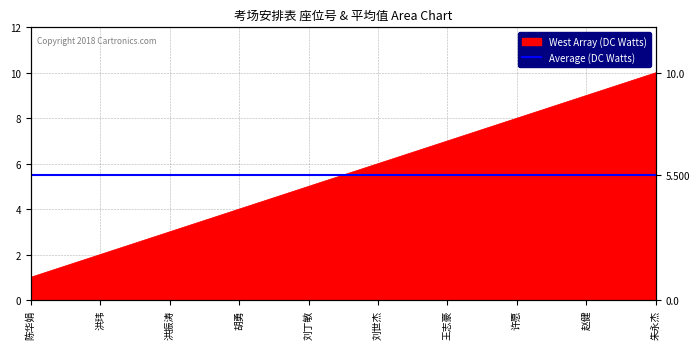

Approximately how many times larger is the value at 洪玮 compared to 朱永杰?

0.2